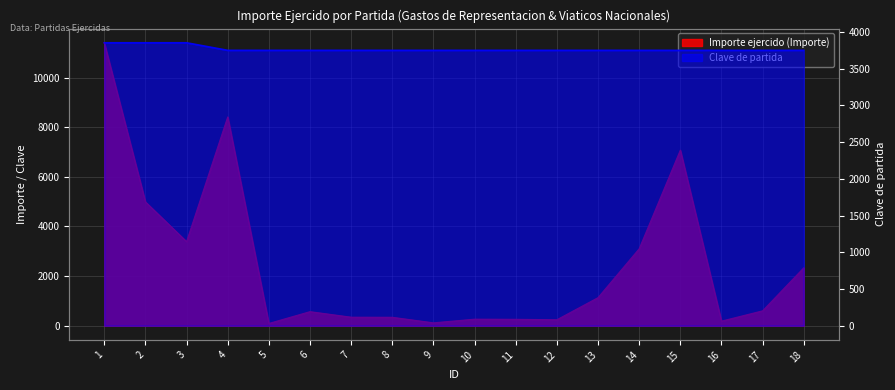

Rank the series by their maximum value, from highest to lowest.

Importe ejercido (Importe), Clave de partida